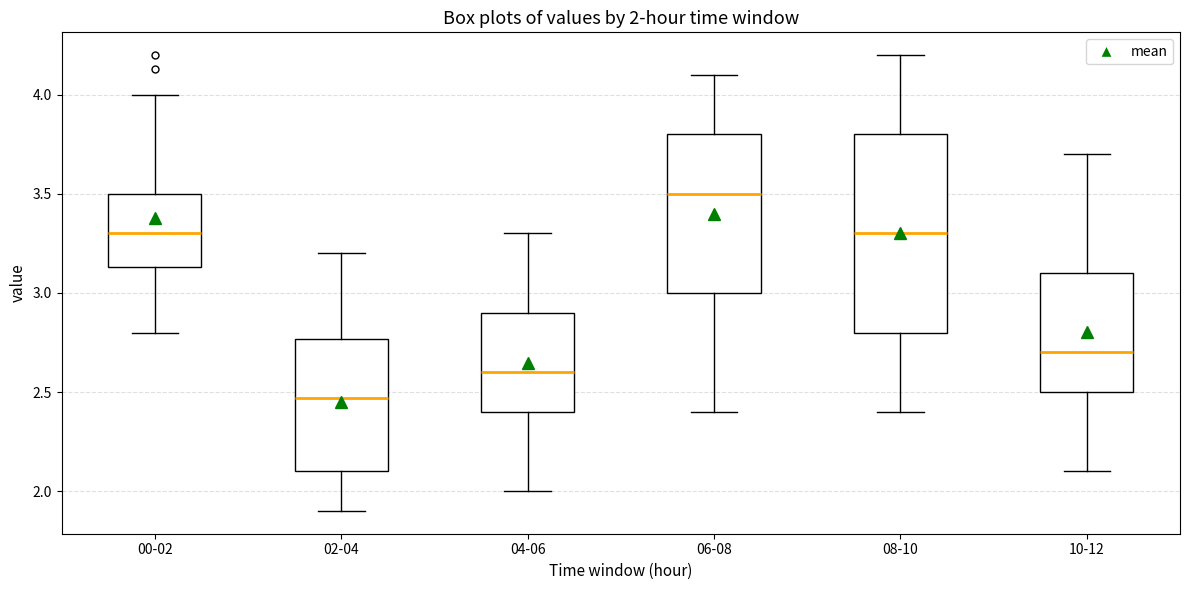

Comparing the boxes themselves (not the whiskers), which one is the tallest?

08-10